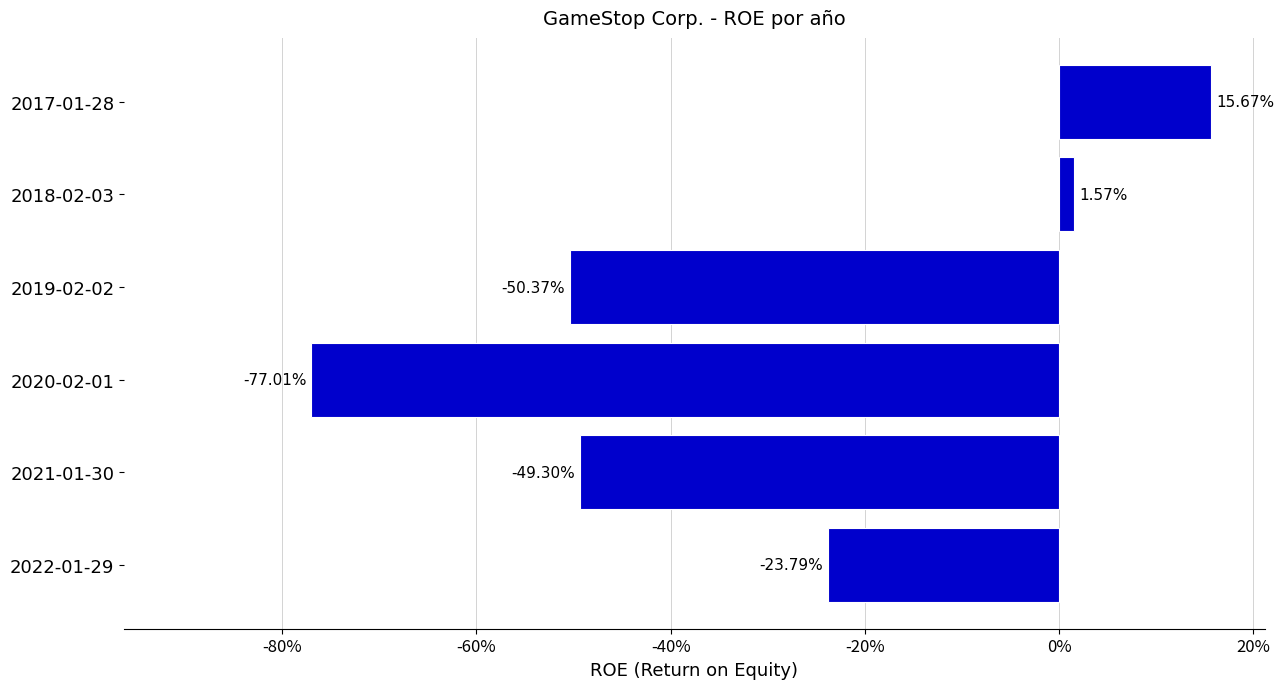

Are the bars horizontal?

Yes